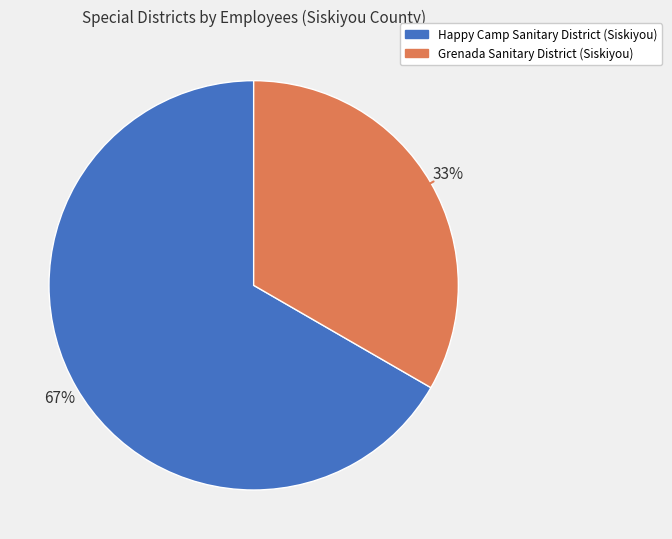

What is the majority slice?

Happy Camp Sanitary District (Siskiyou)